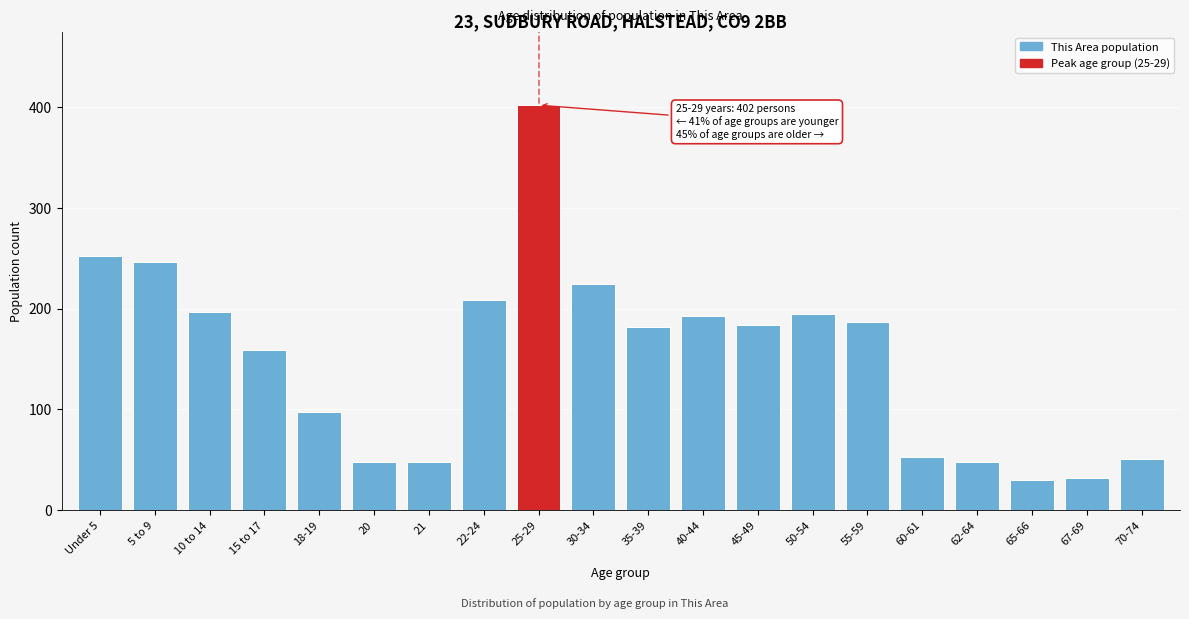

Reading left to right, list all the values displayed in this chart.

252	246	197	159	97	48	48	209	402	224	182	193	184	195	187	53	48	30	32	51